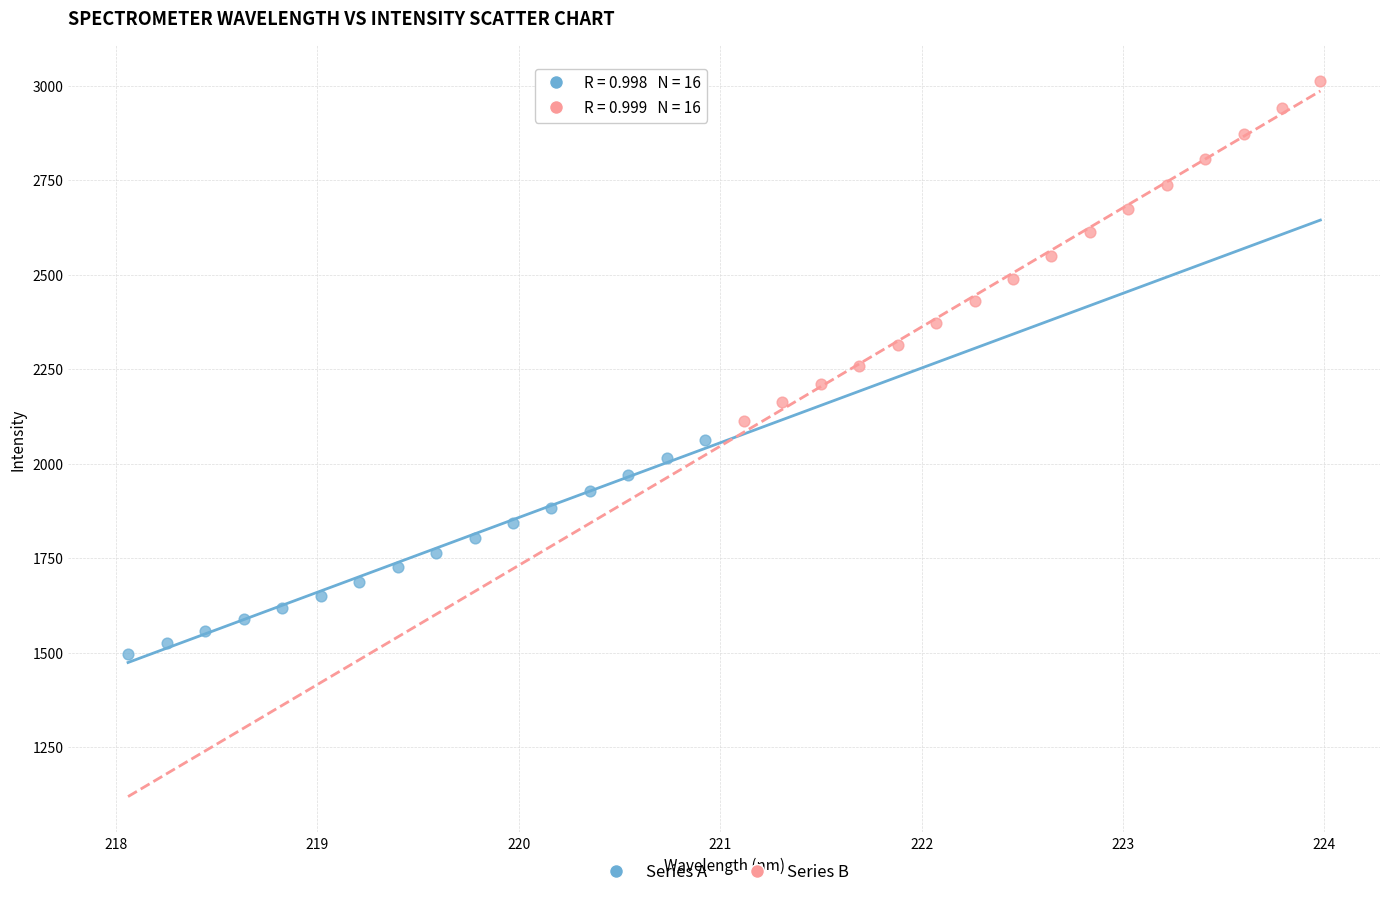

Which series has the widest spread of Y values?

Series B